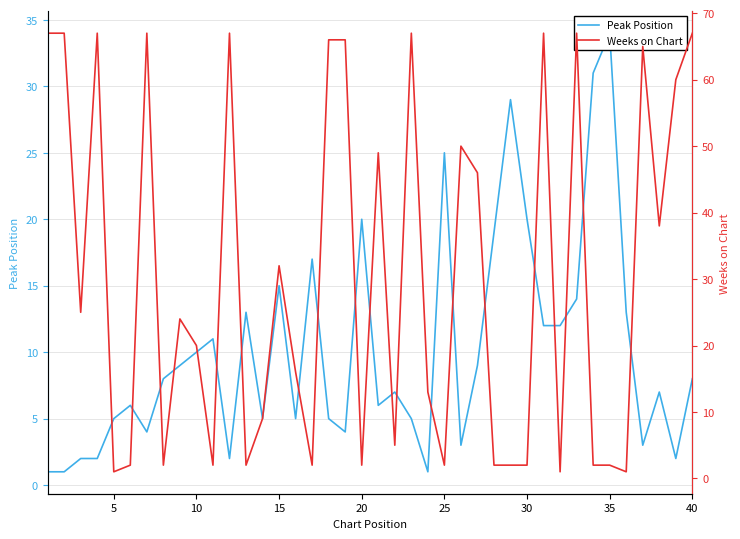

What is the difference between the maximum and minimum values in the Peak Position series?

33